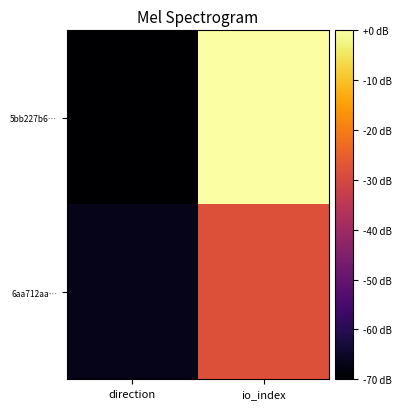

Rank the series at direction from highest to lowest value.

6aa712aa…, 5bb227b6…